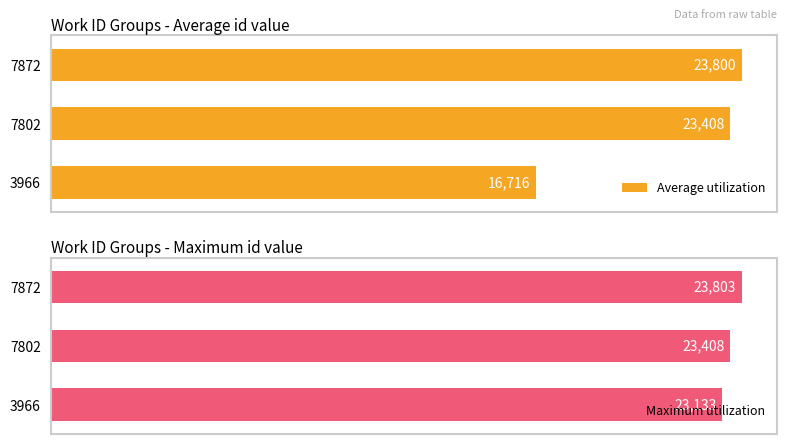

Rank the categories by Maximum utilization value from lowest to highest.

3966, 7802, 7872